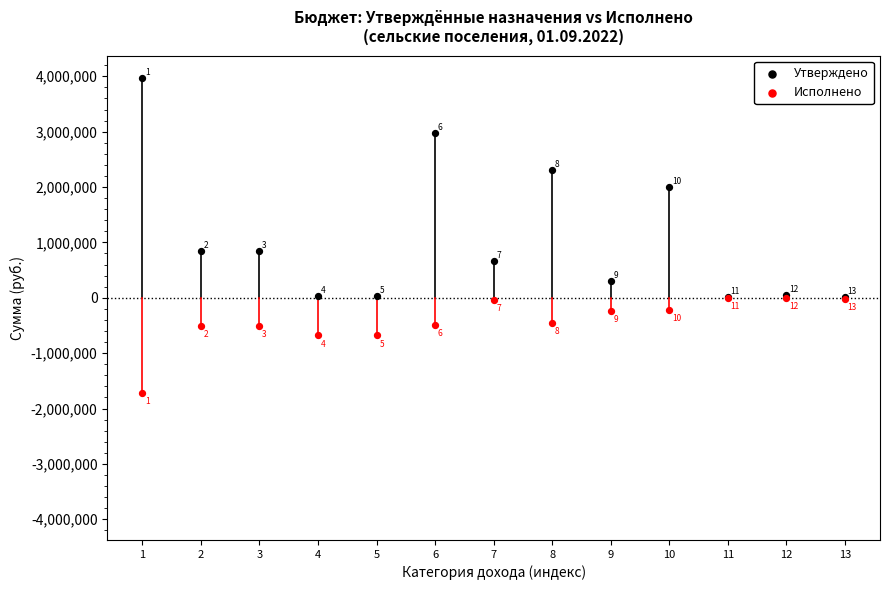

Across all series, what Y value is closest to 1131754?

846800.0